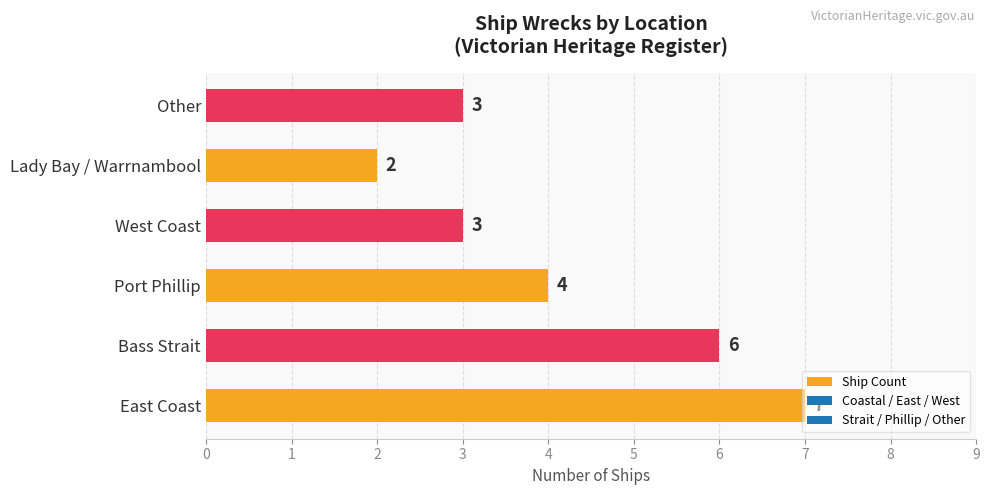

What is the sum of all values?

25